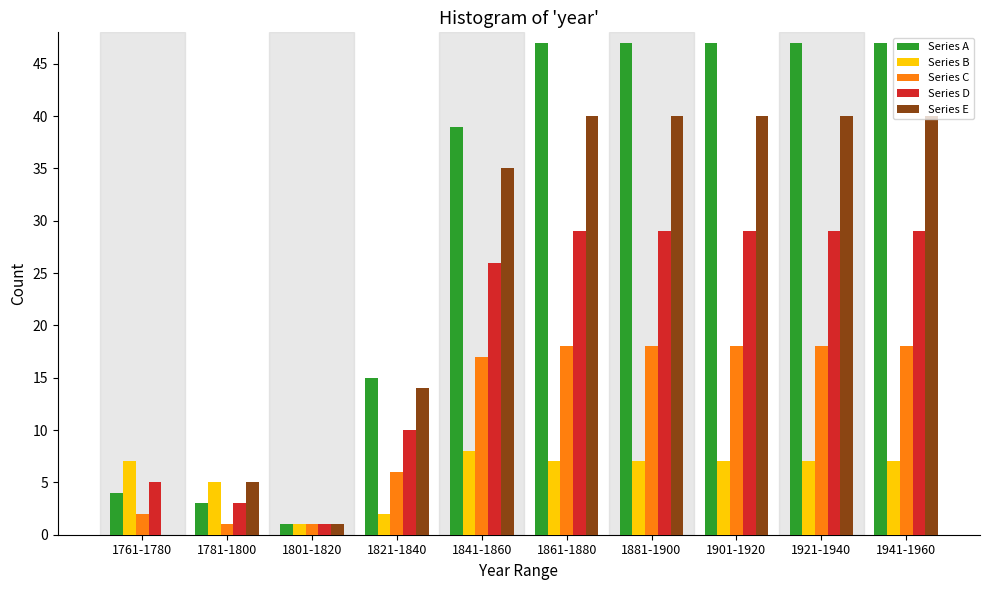

What is the sum of the Series A values at 1801-1820 and 1901-1920?

48